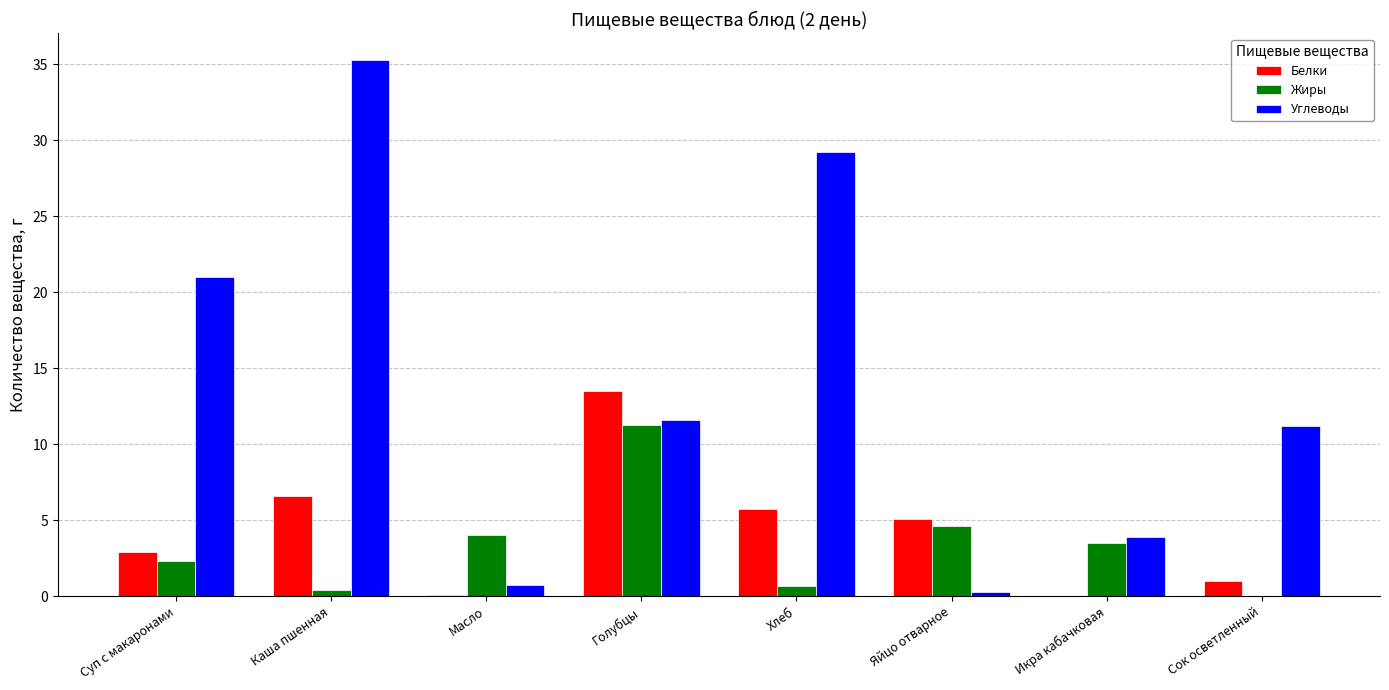

What is the average value of the Жиры series?

3.3